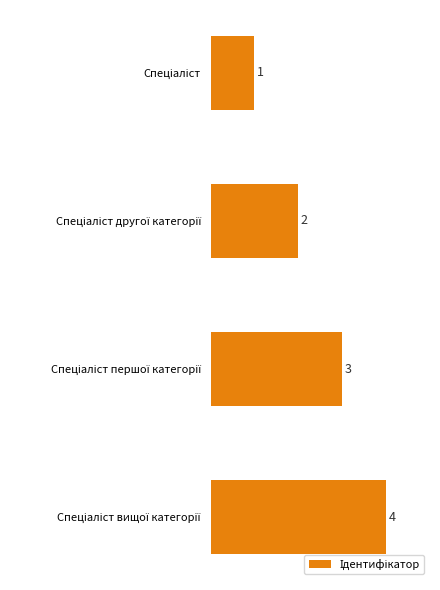

What is the maximum value shown in the chart?

4